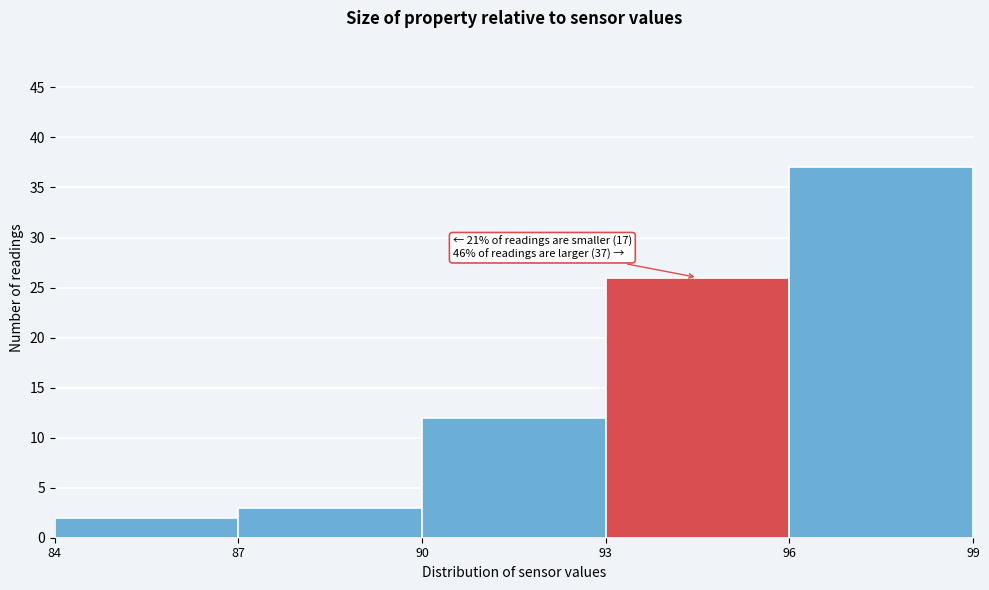

Which range on the x-axis has the tallest bar?

96 to 99